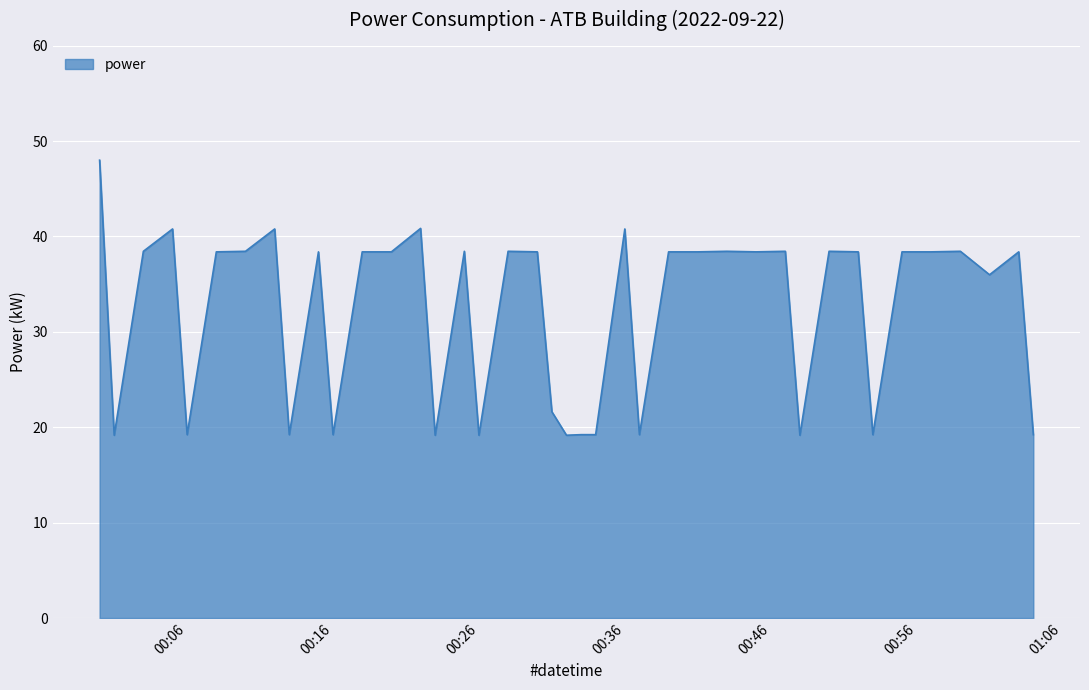

What is the smallest value displayed?

19.2